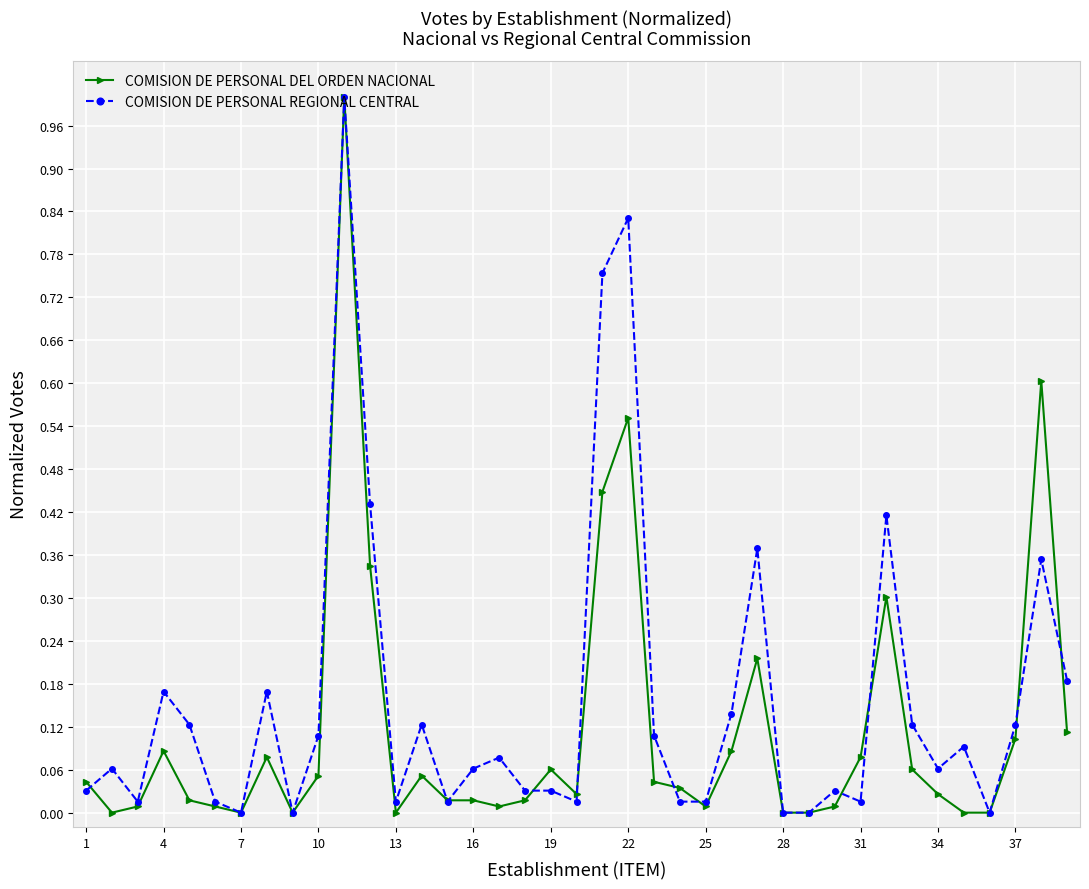

What is the highest value of the COMISION DE PERSONAL DEL ORDEN NACIONAL series?

1.0